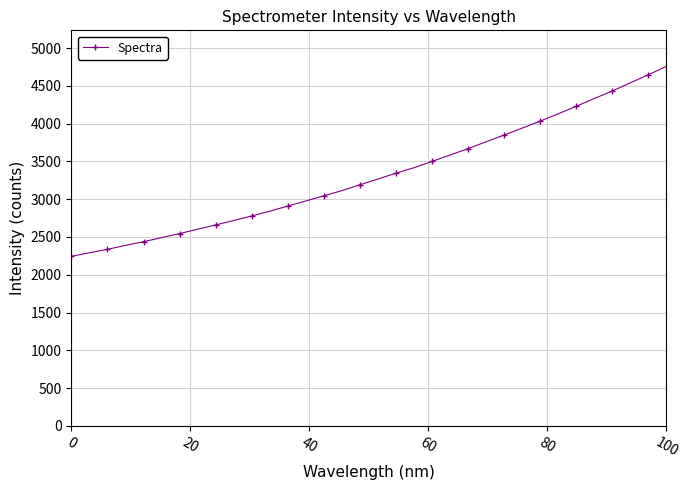

What is the value of the 30th point from the left?

4332.6